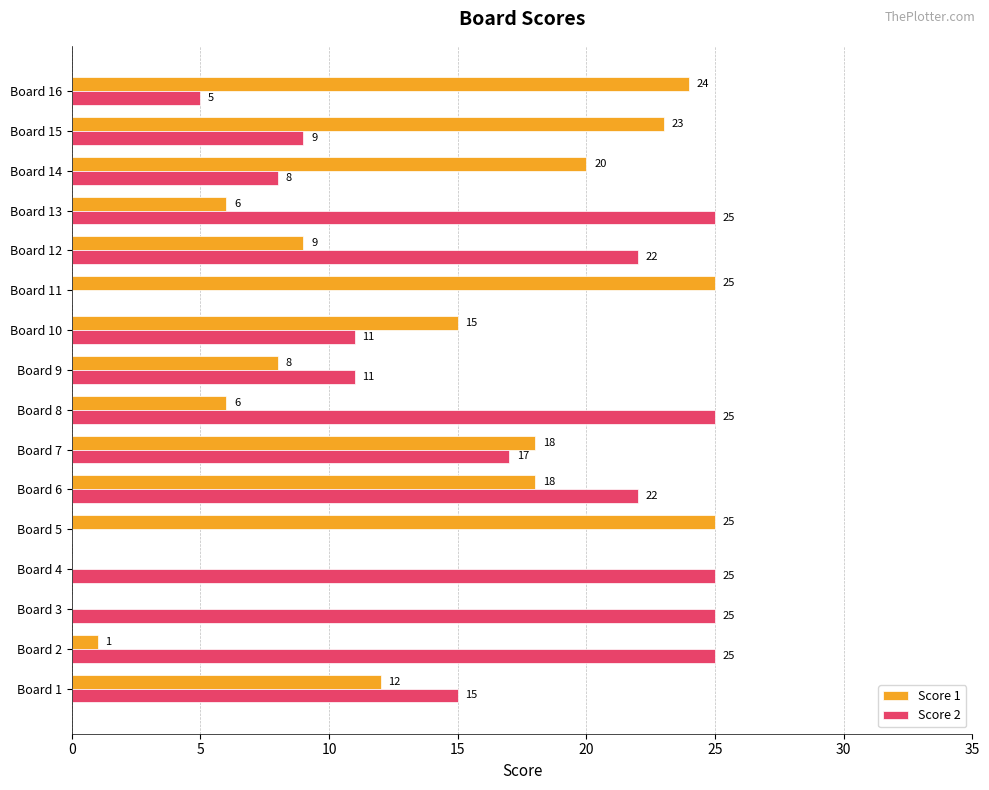

What is the total value across all series at Board 7?

35